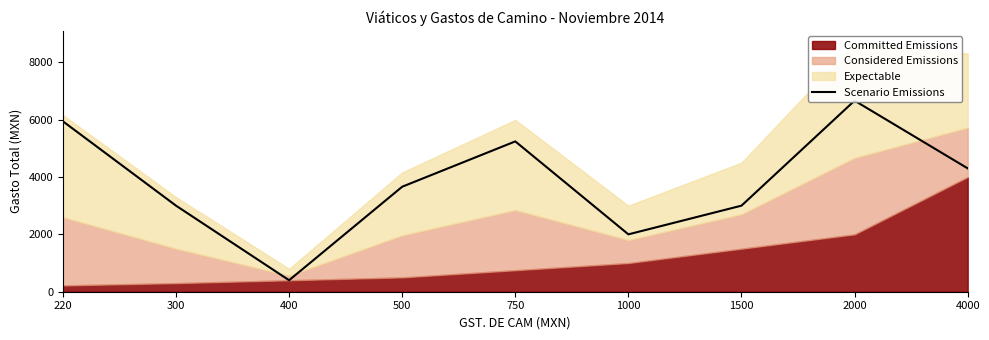

What is the ratio of the value at 750 to the value at 2000?

0.8